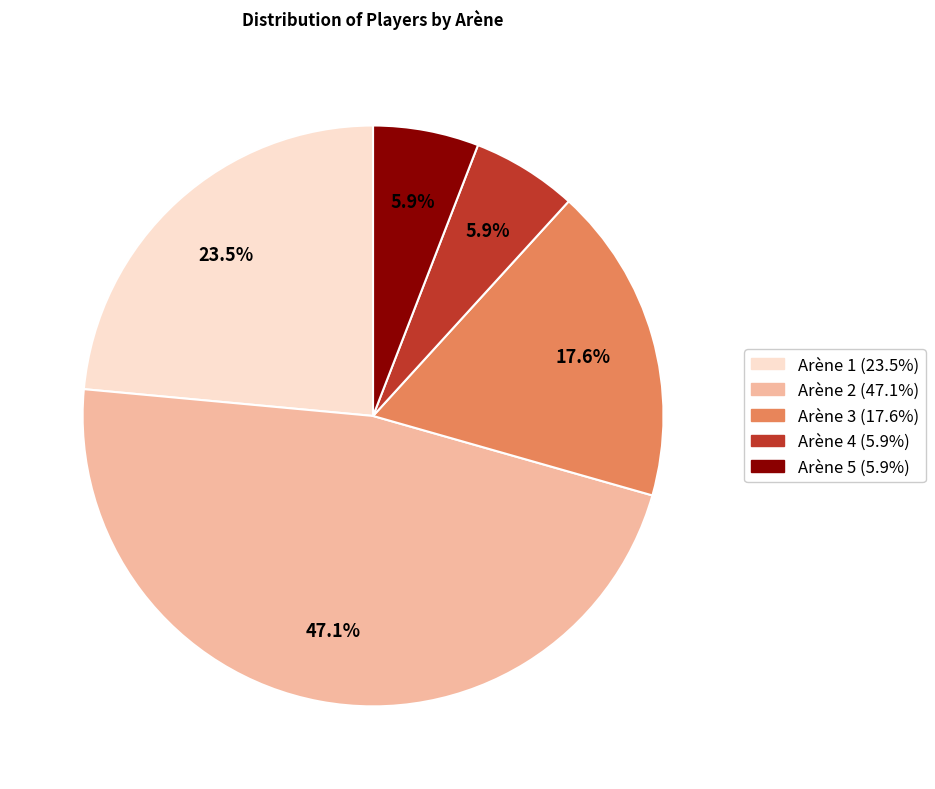

To the nearest percent, what is the average slice percentage?

20%